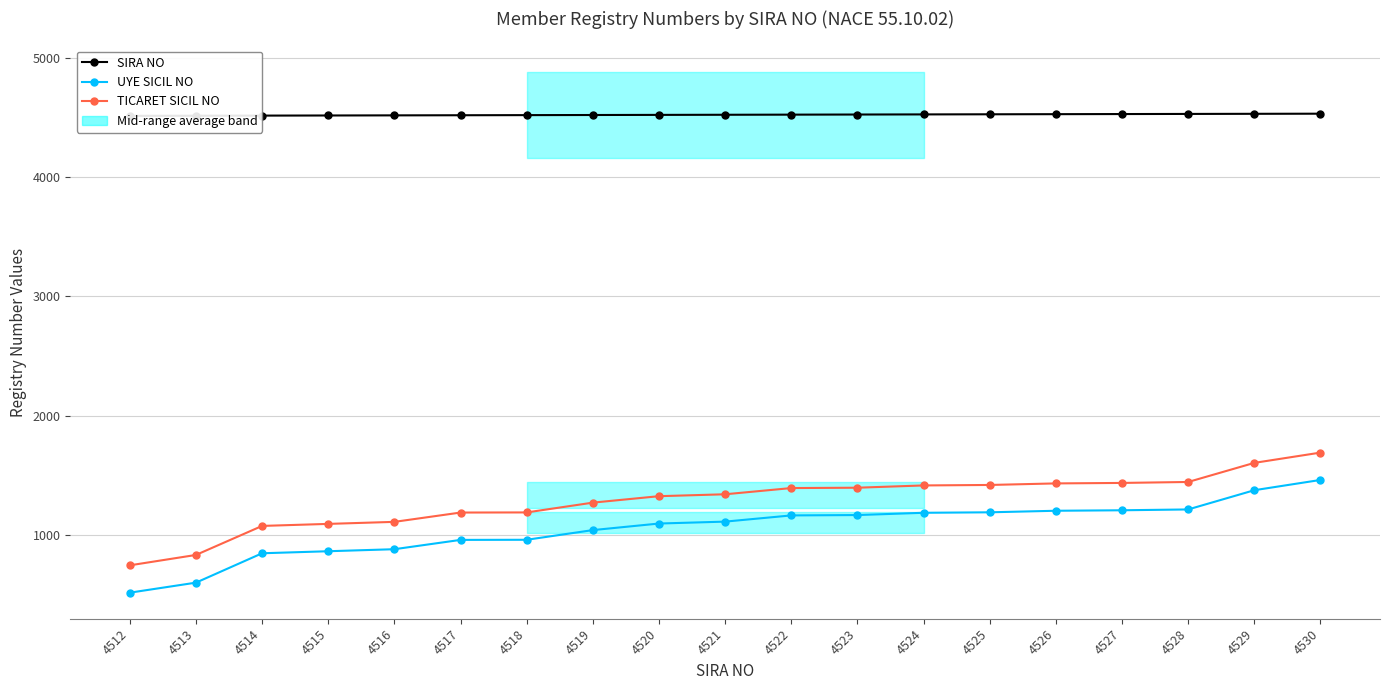

What is the spread (max minus min) of values at 4522?

3356